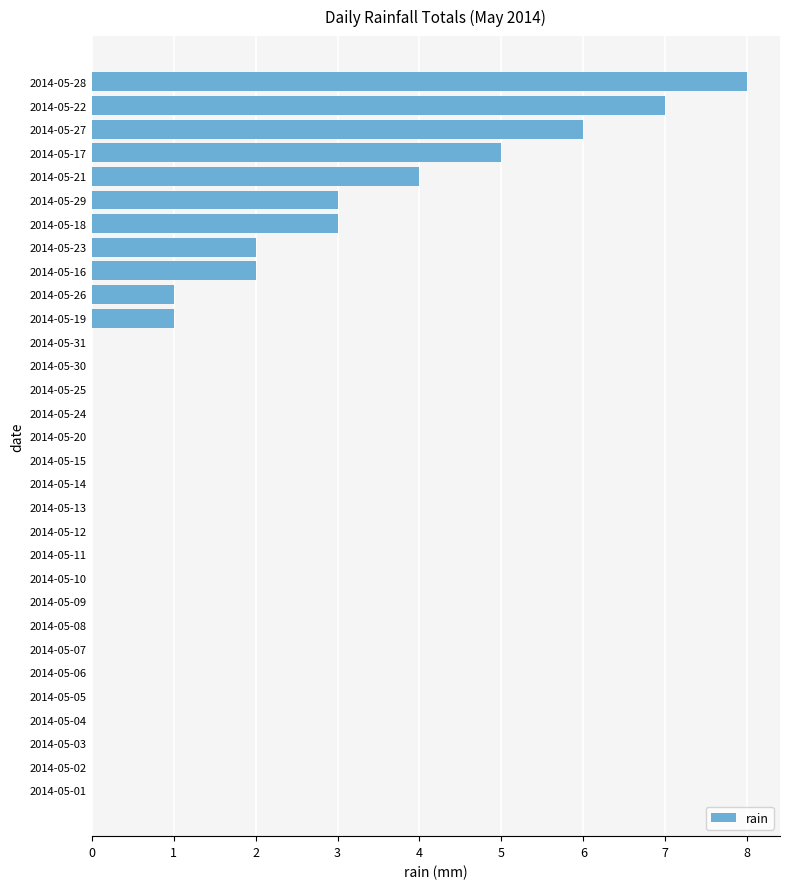

Are the bars grouped side by side (vs. stacked)?

No